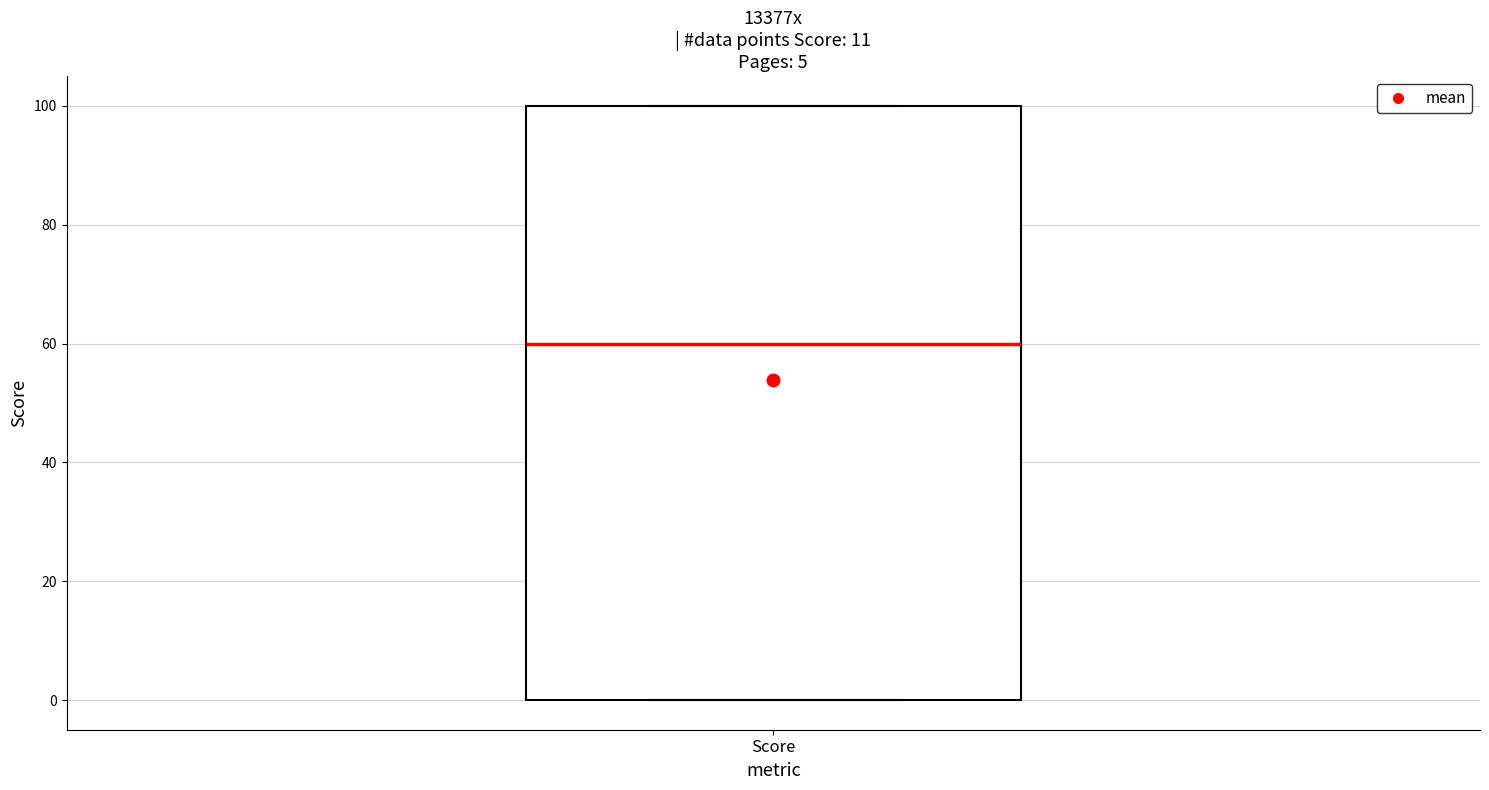

Read this box plot against the y-axis: the position of the median line, the range covered by the box, and the ends of both whiskers. The values are not printed on the chart, so give them approximately, as read against the axis.

median 60, box 0 to 100, whiskers 0 to 100